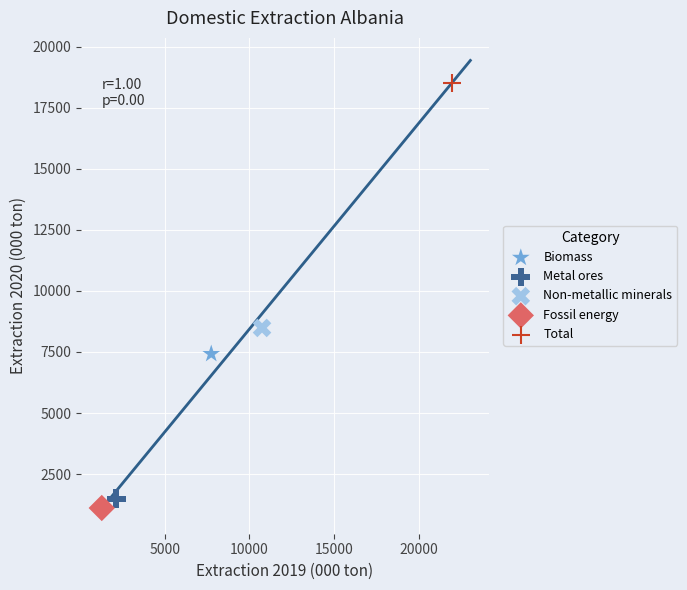

Which series reaches the maximum Y coordinate?

Total